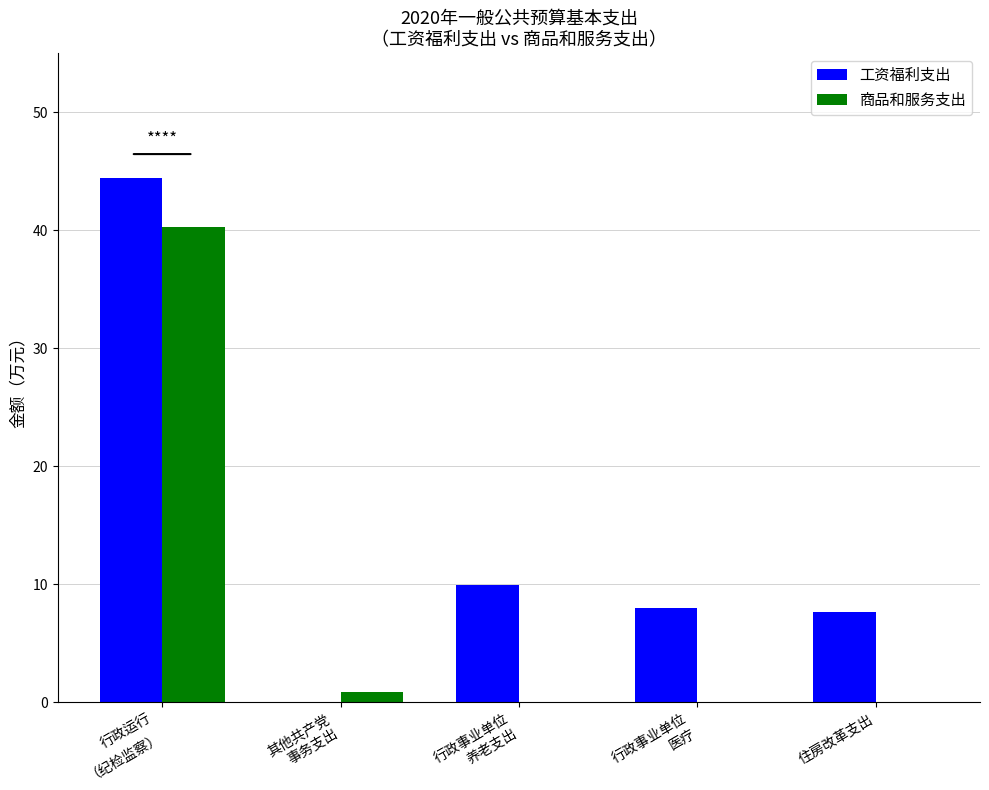

Reading left to right, what are all the values shown in this chart?

工资福利支出: 行政运行
（纪检监察）=44.5	其他共产党
事务支出=0.0	行政事业单位
养老支出=10.0	行政事业单位
医疗=8.0	住房改革支出=7.7
商品和服务支出: 行政运行
（纪检监察）=40.3	其他共产党
事务支出=0.9	行政事业单位
养老支出=0.0	行政事业单位
医疗=0.0	住房改革支出=0.0